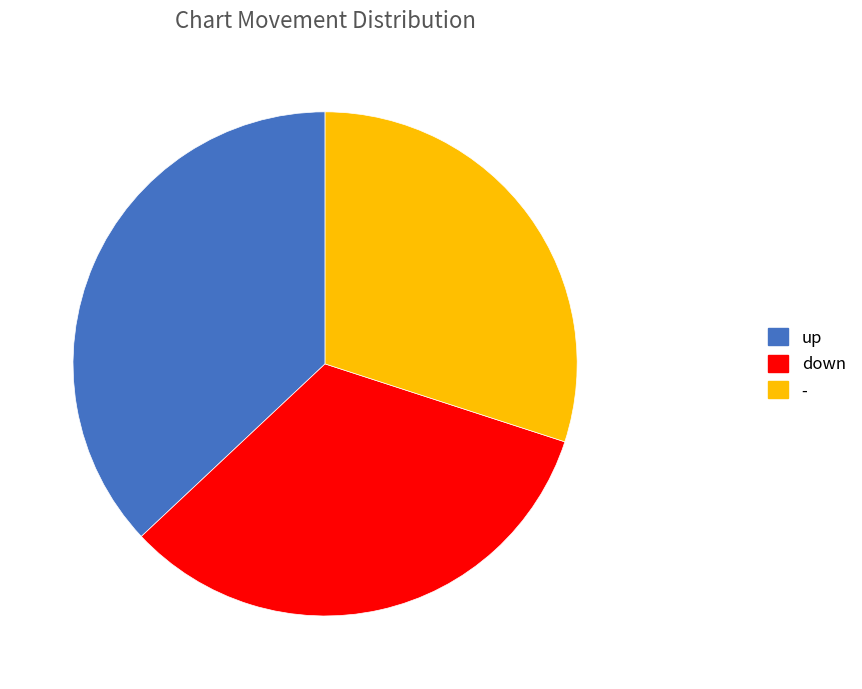

Does - account for over 50% of the chart?

No